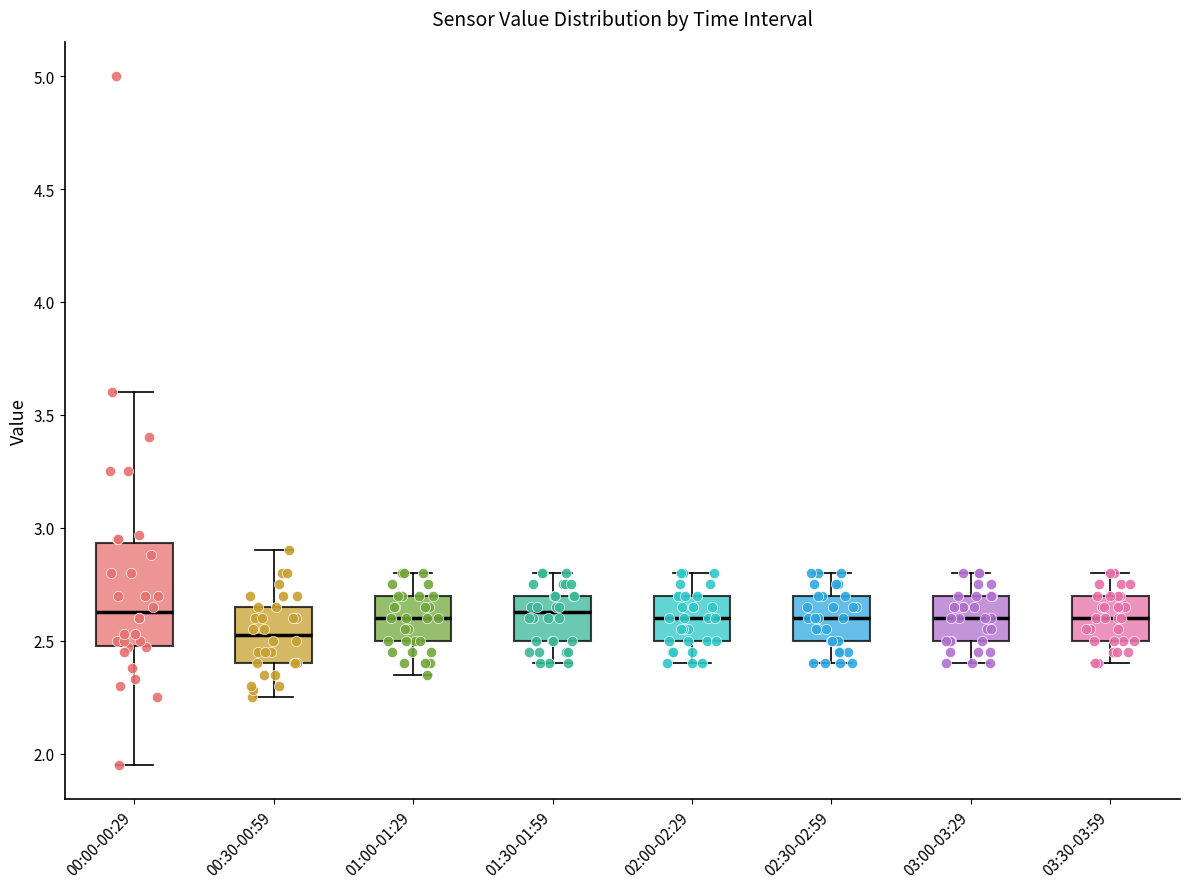

Where is the upper edge of the box for 02:00-02:29 on the y-axis? The values are not printed on the chart, so give them approximately, as read against the axis.

2.70